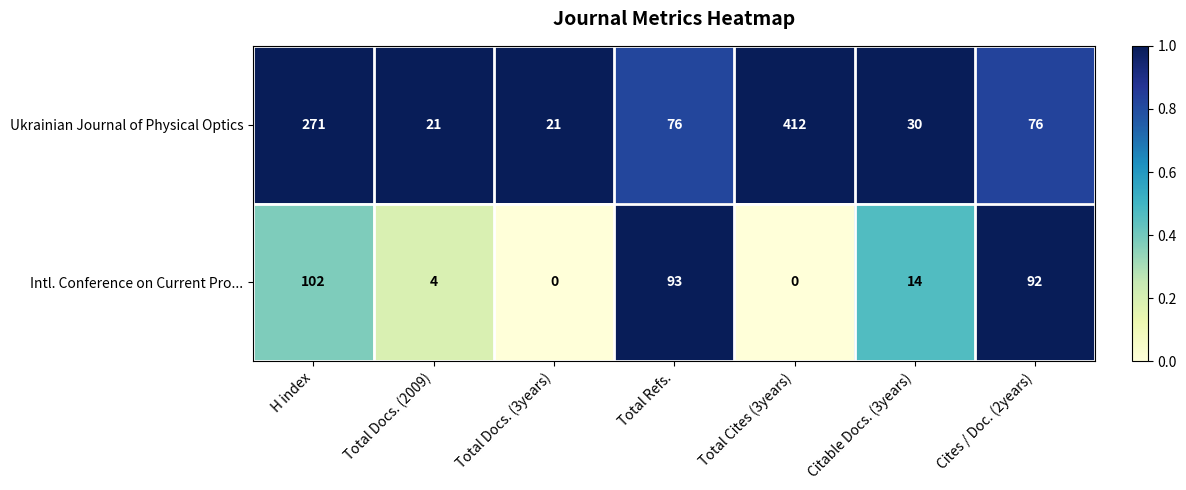

Is it true that Ukrainian Journal of Physical Optics equals 412 at Total Cites (3years)?

True